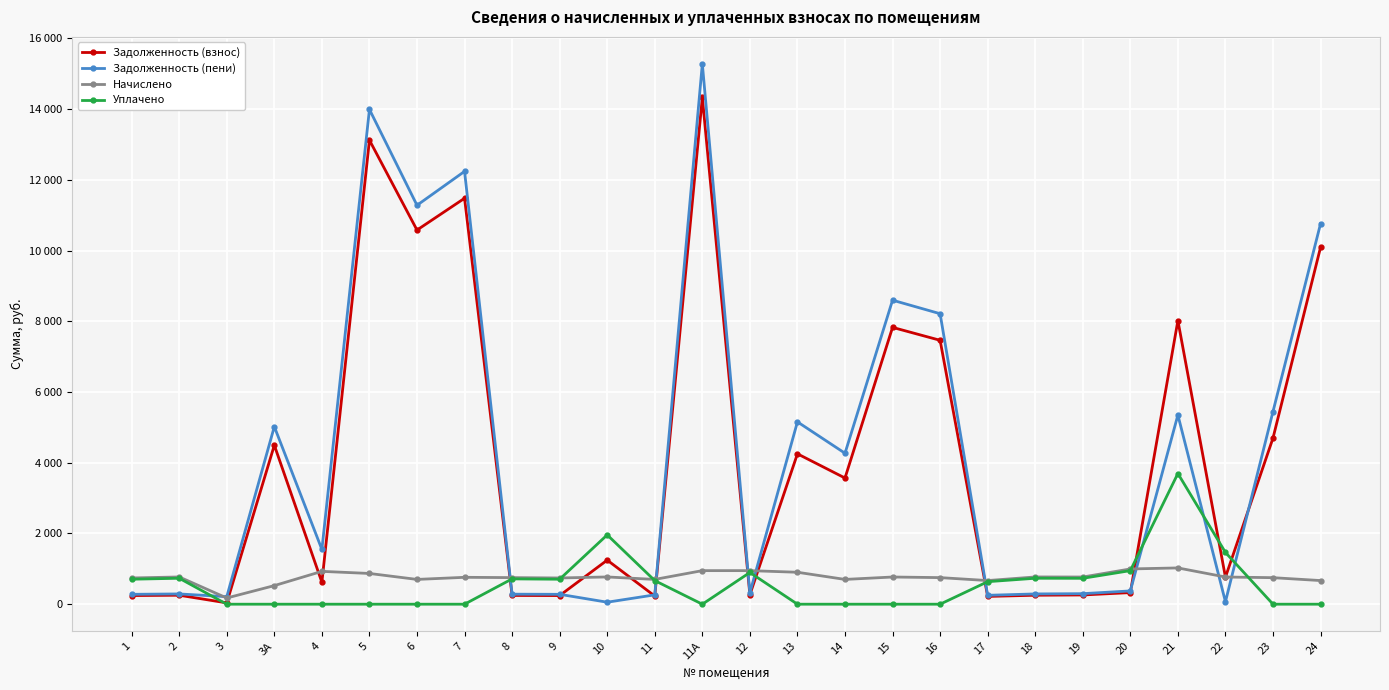

Is the value of Задолженность (пени) at 14 greater than the value of Начислено at 9?

Yes